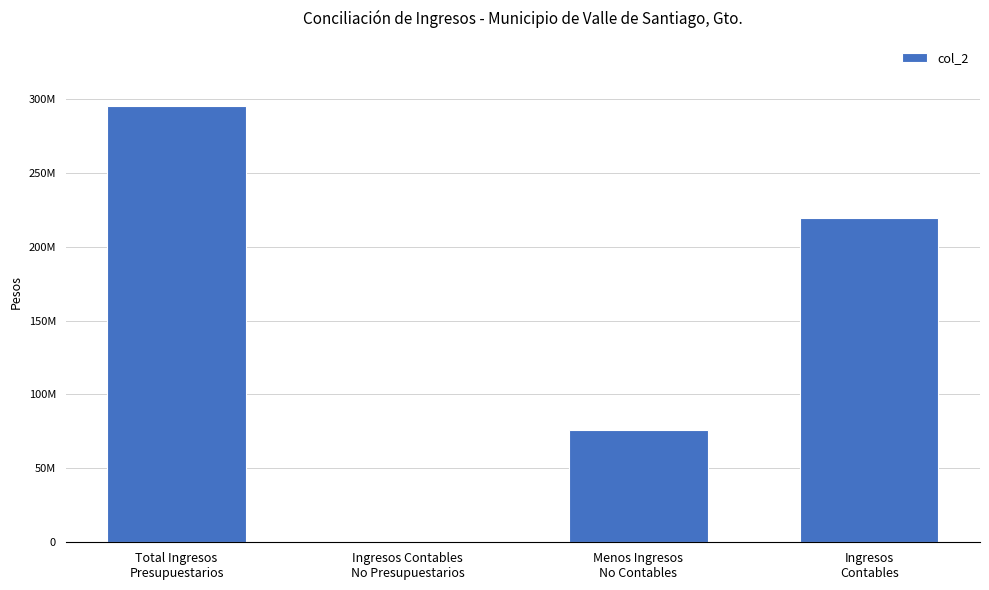

Are the bars horizontal?

No